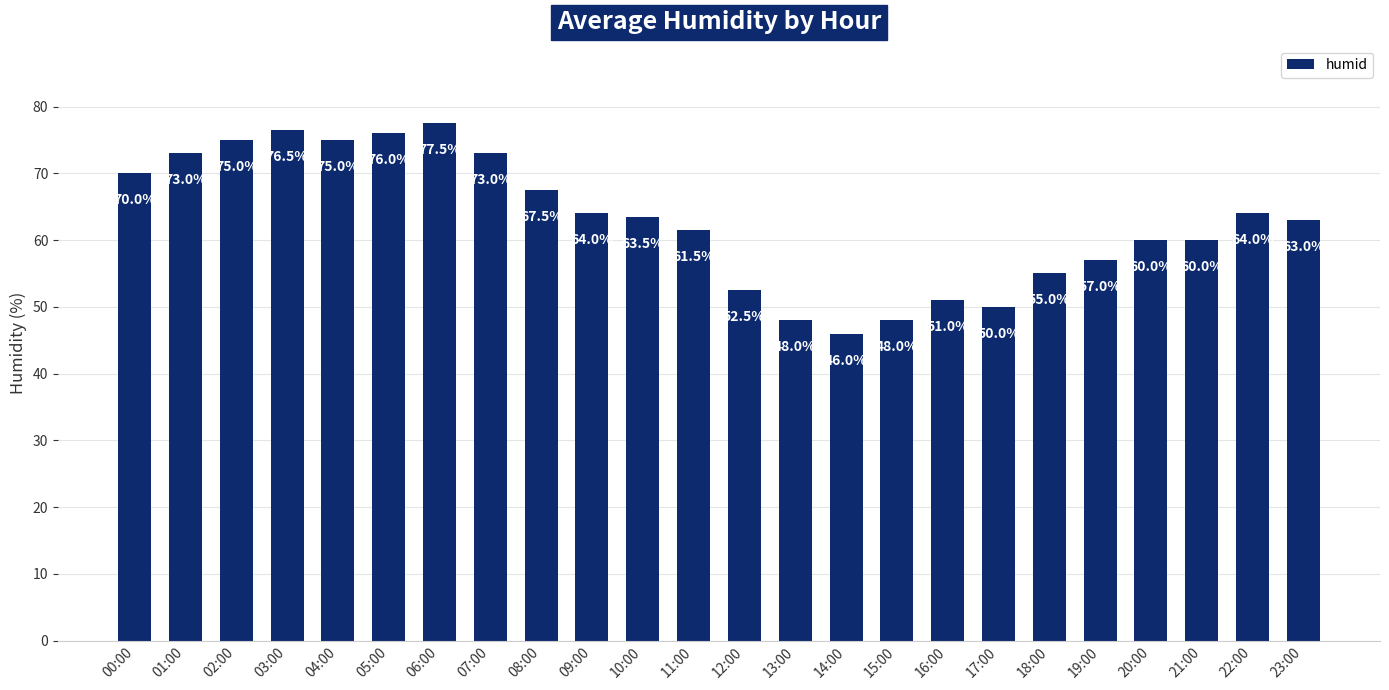

What is the label of the 3rd bar from the left?

02:00